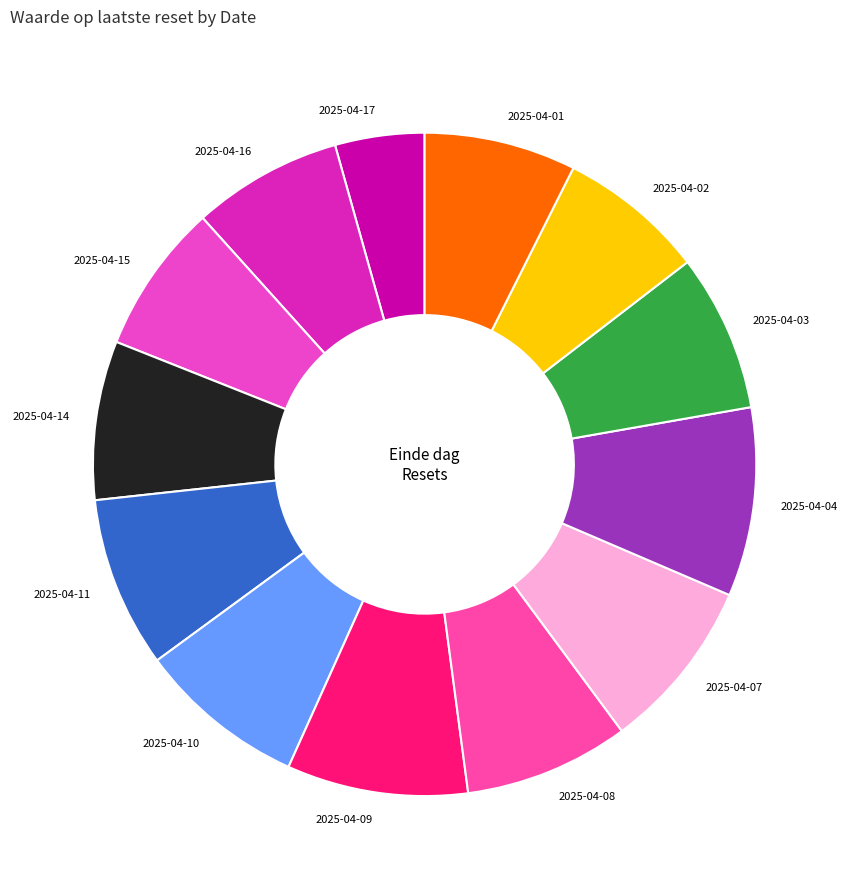

Does any single category account for the majority?

No